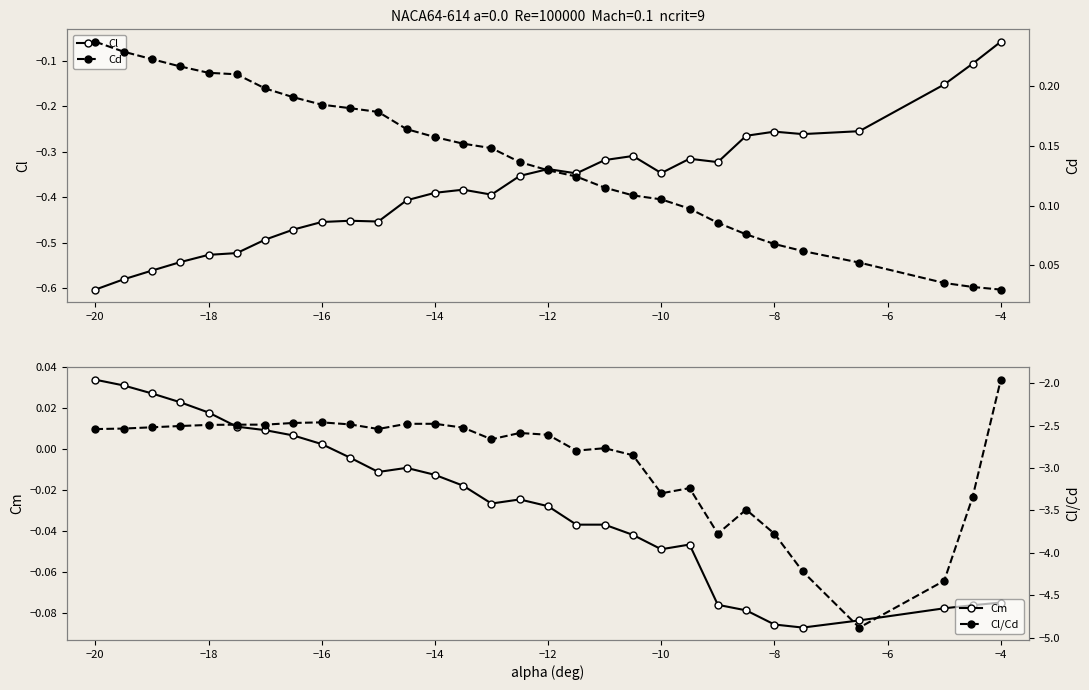

At which label is Cl closest to 0?

−4